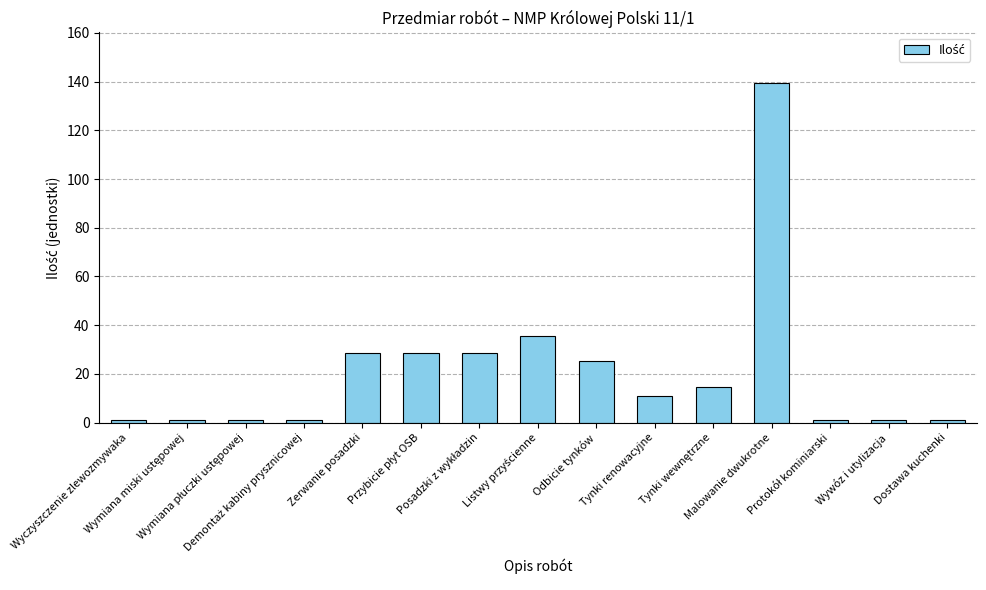

What is the sum of all values?

318.0